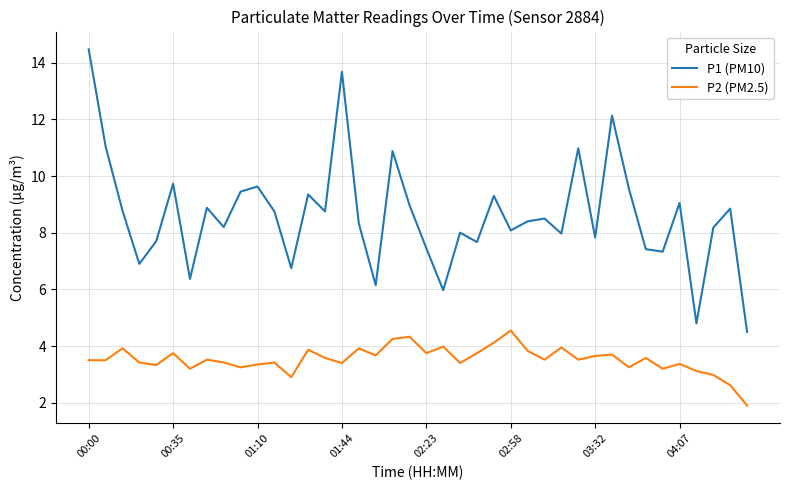

Rank the series by their maximum value, from lowest to highest.

P2 (PM2.5), P1 (PM10)